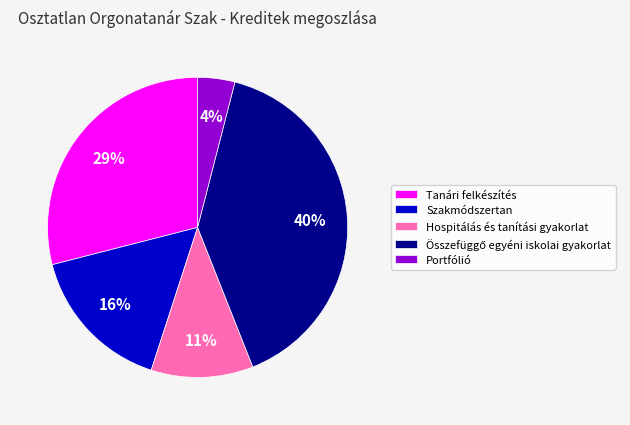

Which category has the smallest portion of the pie?

Portfólió